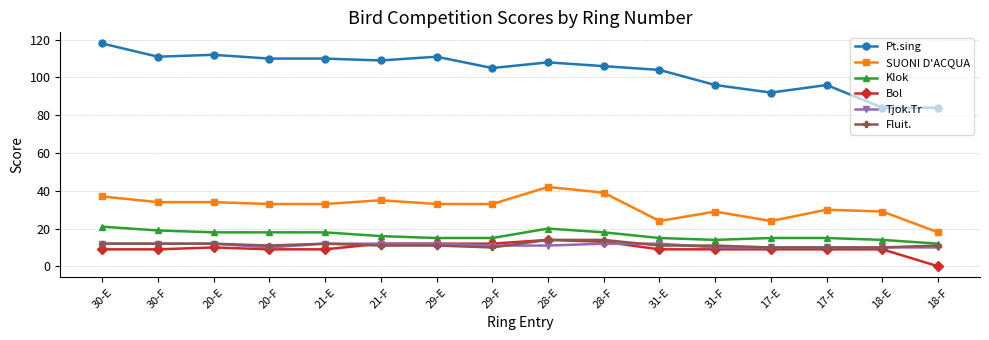

How many lines are shown in the chart?

6